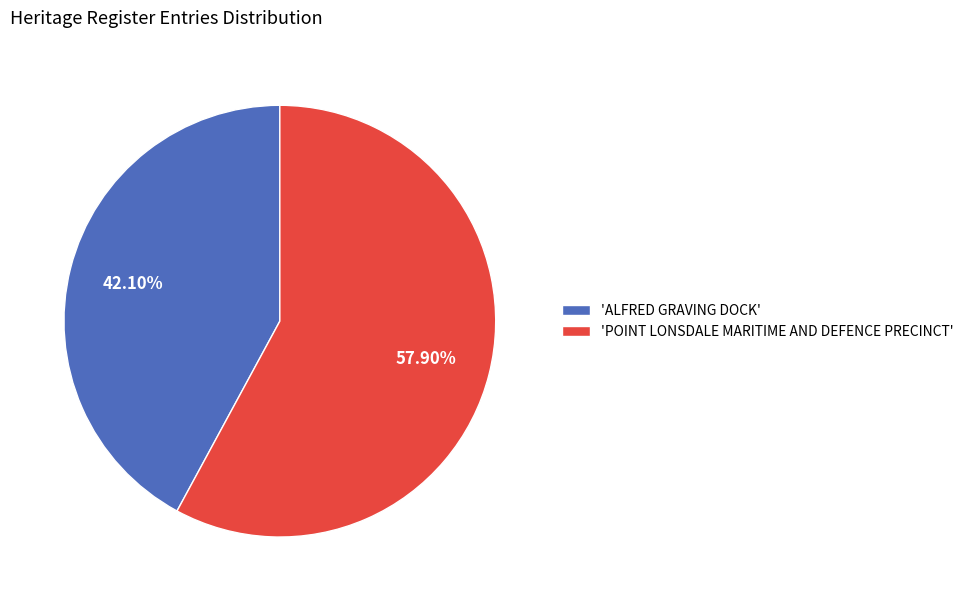

How many segments does this pie chart have?

2